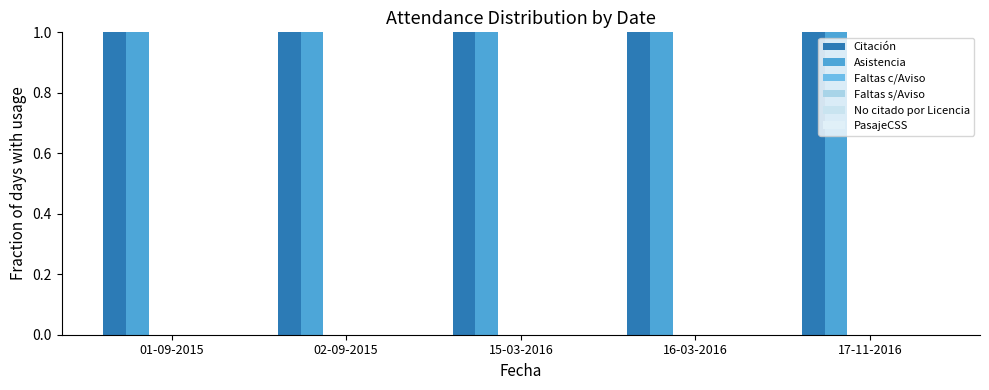

Does the chart contain any negative values?

No